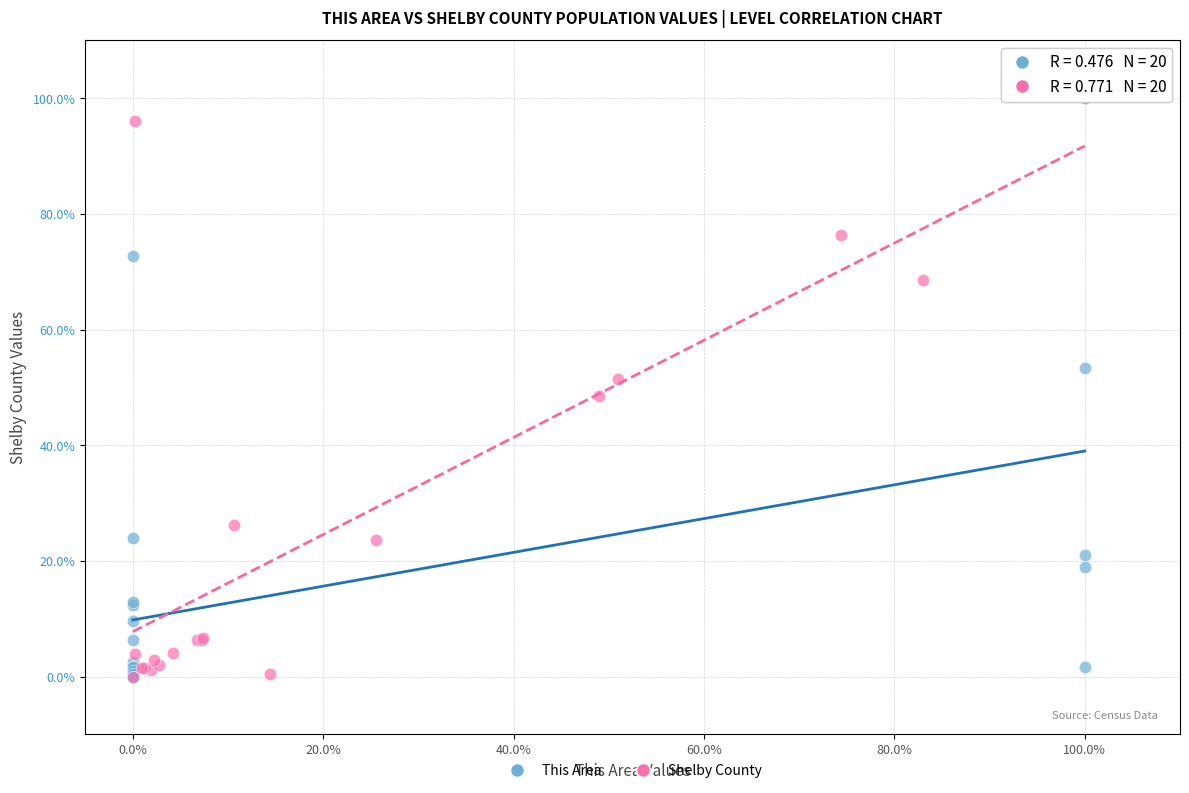

What are all the series names shown in the legend?

This Area, Shelby County